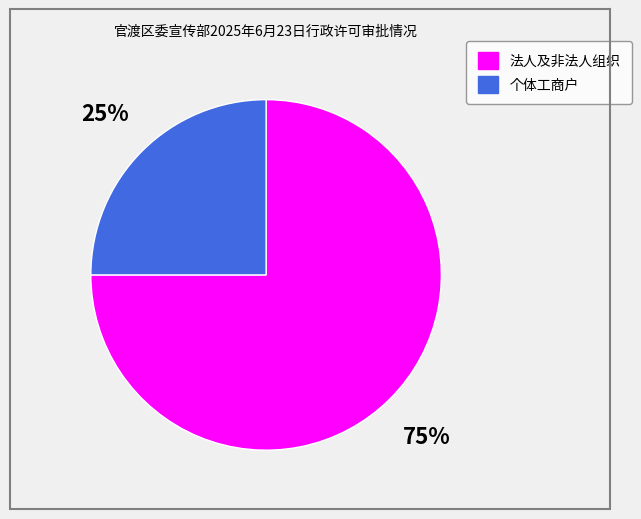

Which slice is the smallest?

个体工商户